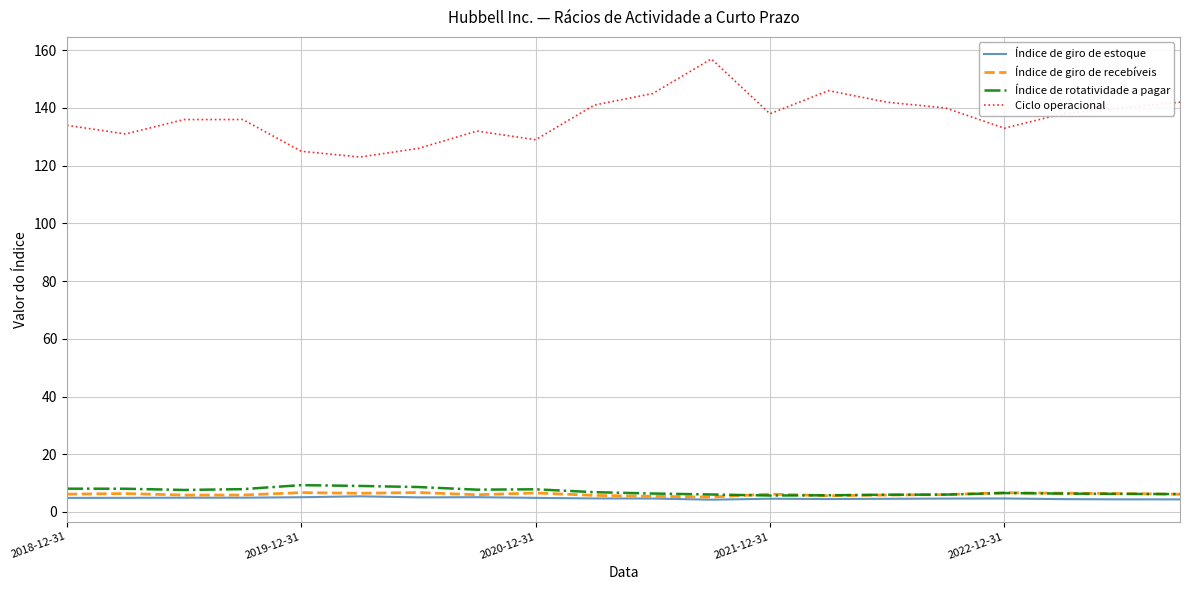

True or false: Índice de giro de estoque and Ciclo operacional intersect in this chart.

False